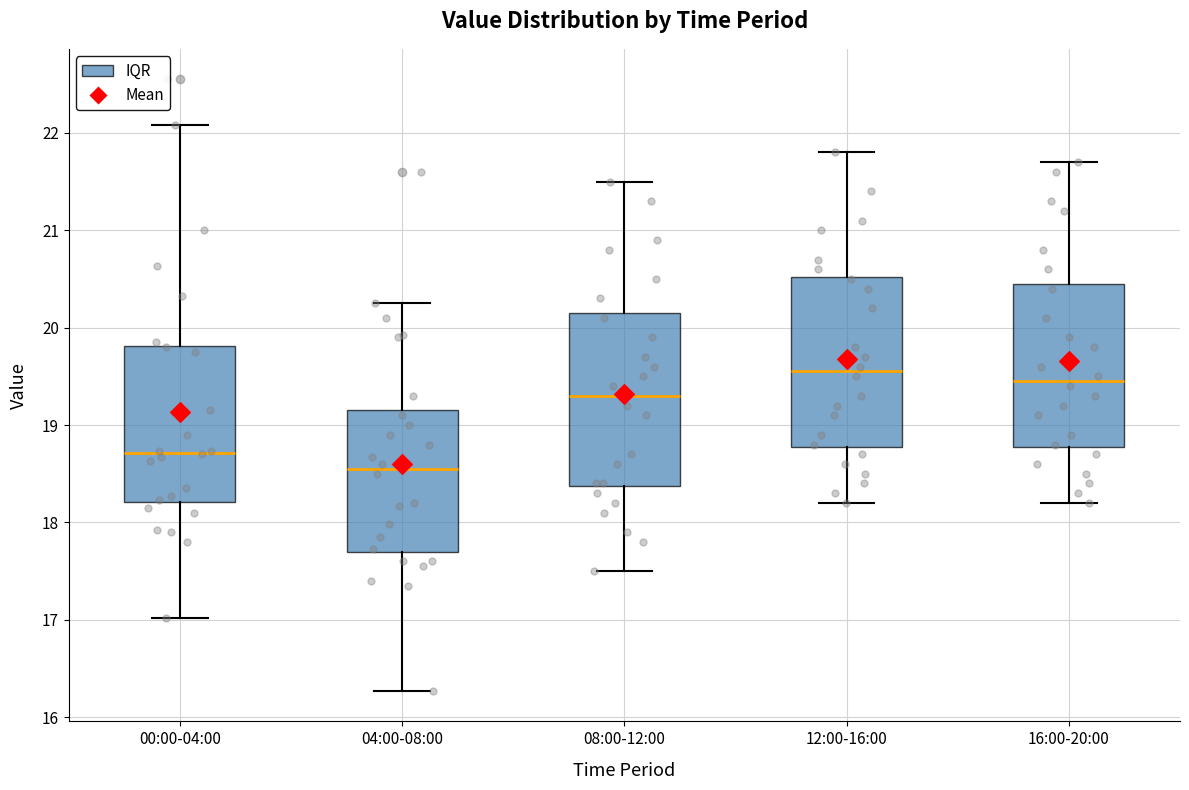

Which box's median line is the highest?

12:00-16:00